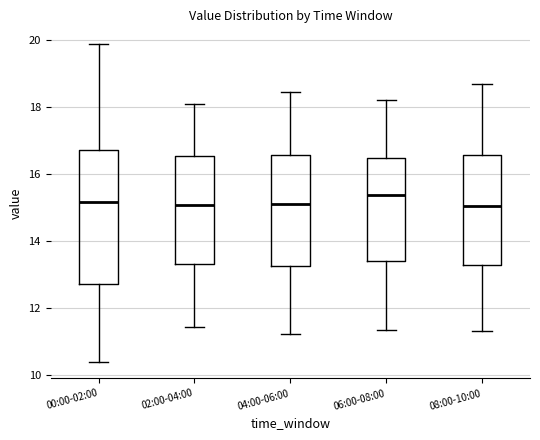

Reading left to right, transcribe this box plot: for each box, give where its median line is, the range the box spans, and where its two whiskers end, as read against the y-axis. The values are not printed on the chart, so give them approximately, as read against the axis.

00:00-02:00: median 15.2, box 12.8 to 16.8, whiskers 10.4 to 19.8
02:00-04:00: median 15.0, box 13.4 to 16.6, whiskers 11.4 to 18.2
04:00-06:00: median 15.2, box 13.2 to 16.6, whiskers 11.2 to 18.4
06:00-08:00: median 15.4, box 13.4 to 16.4, whiskers 11.4 to 18.2
08:00-10:00: median 15.0, box 13.2 to 16.6, whiskers 11.4 to 18.6